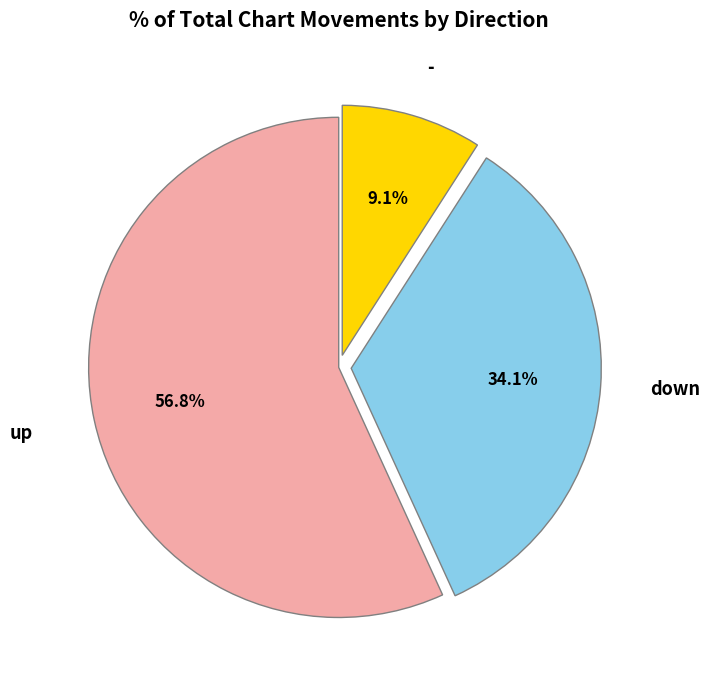

Between up and down, which is larger?

up